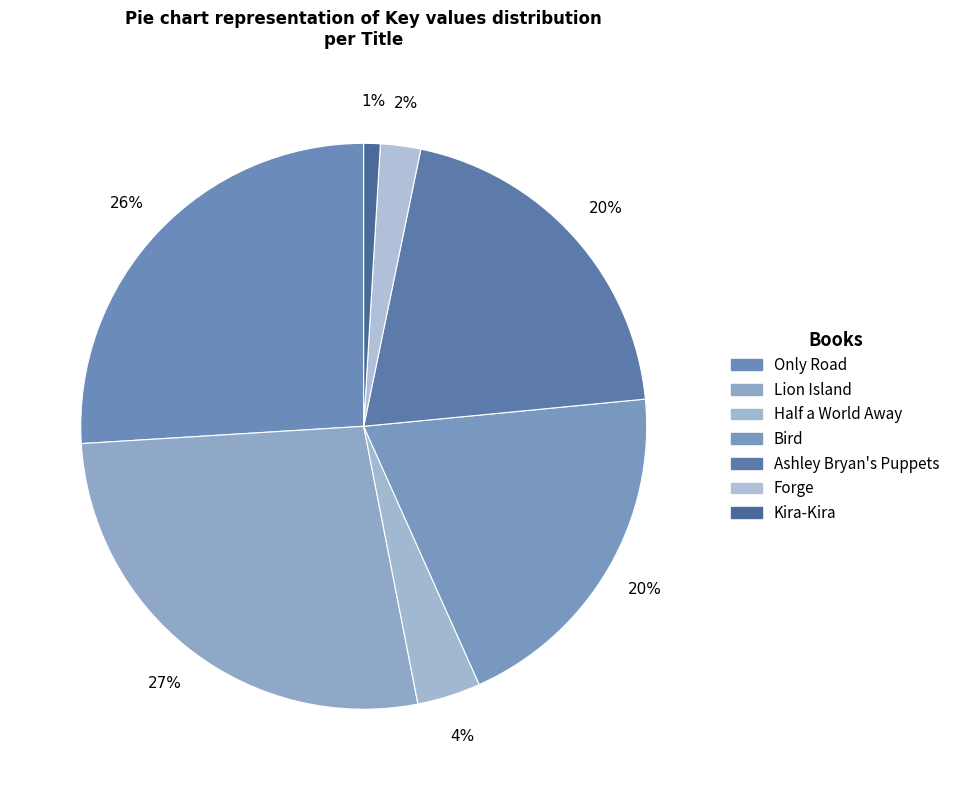

How many segments does this pie chart have?

7